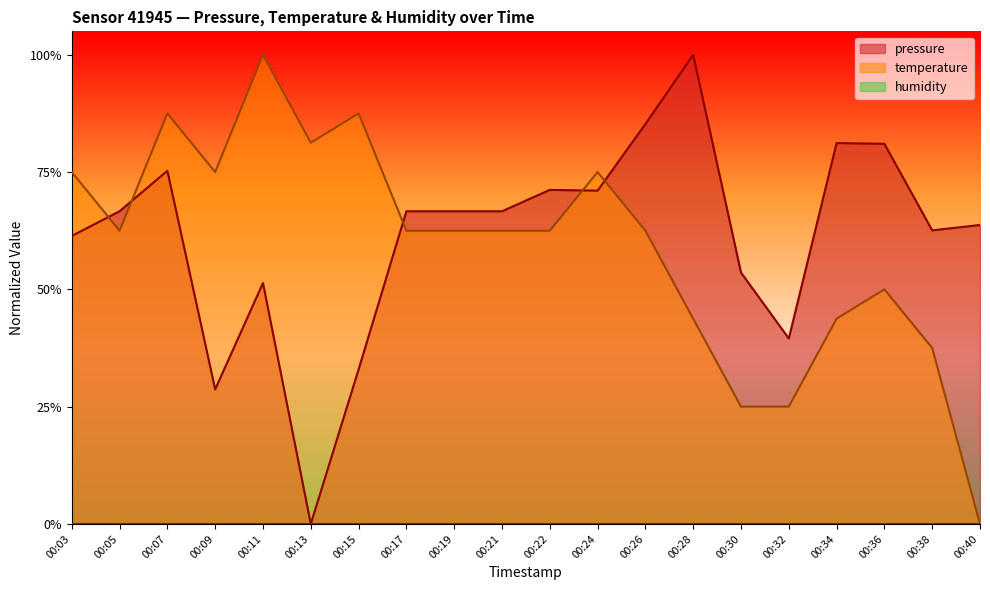

How many lines are shown in the chart?

2